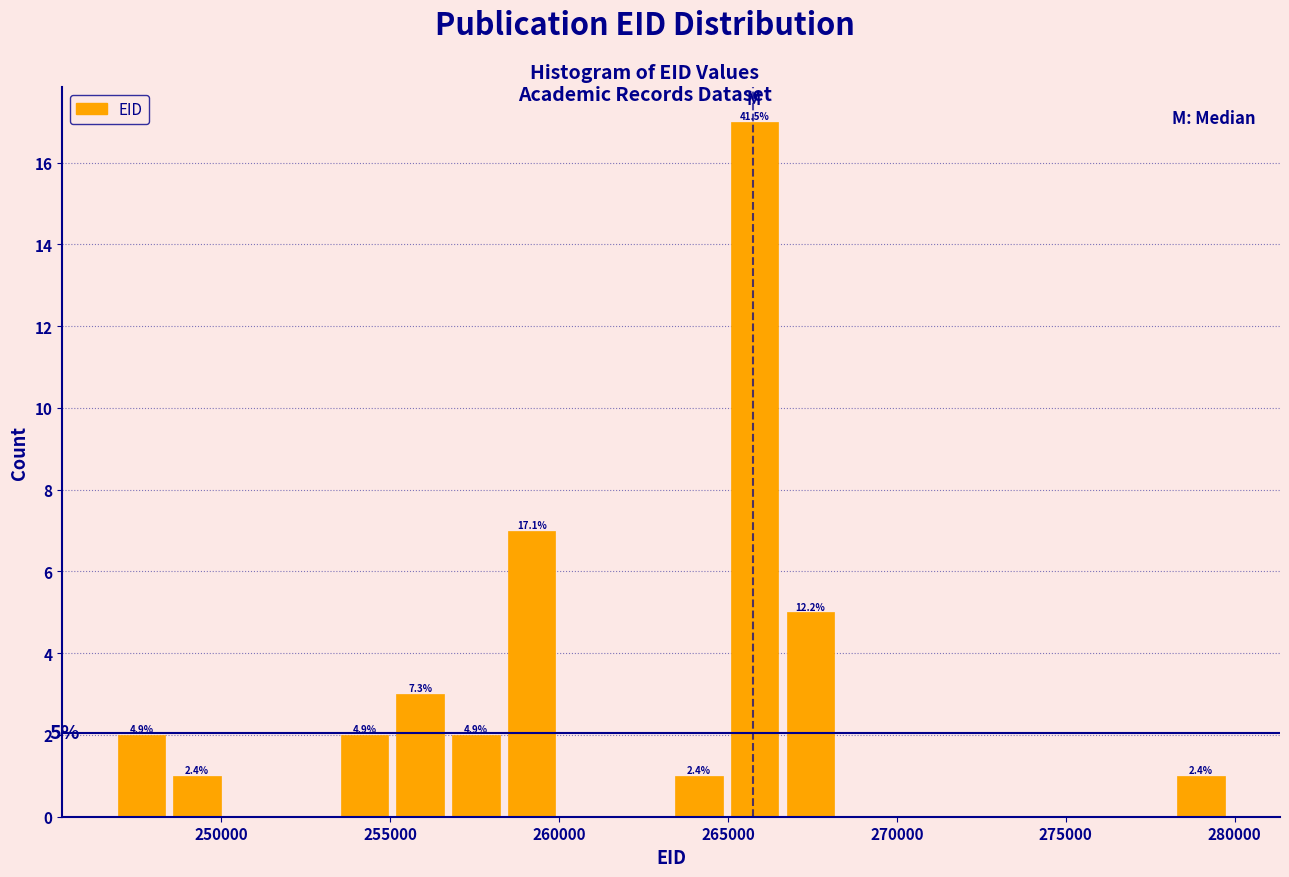

Read against the x-axis, roughly where is the centre of the tallest bar?

266000